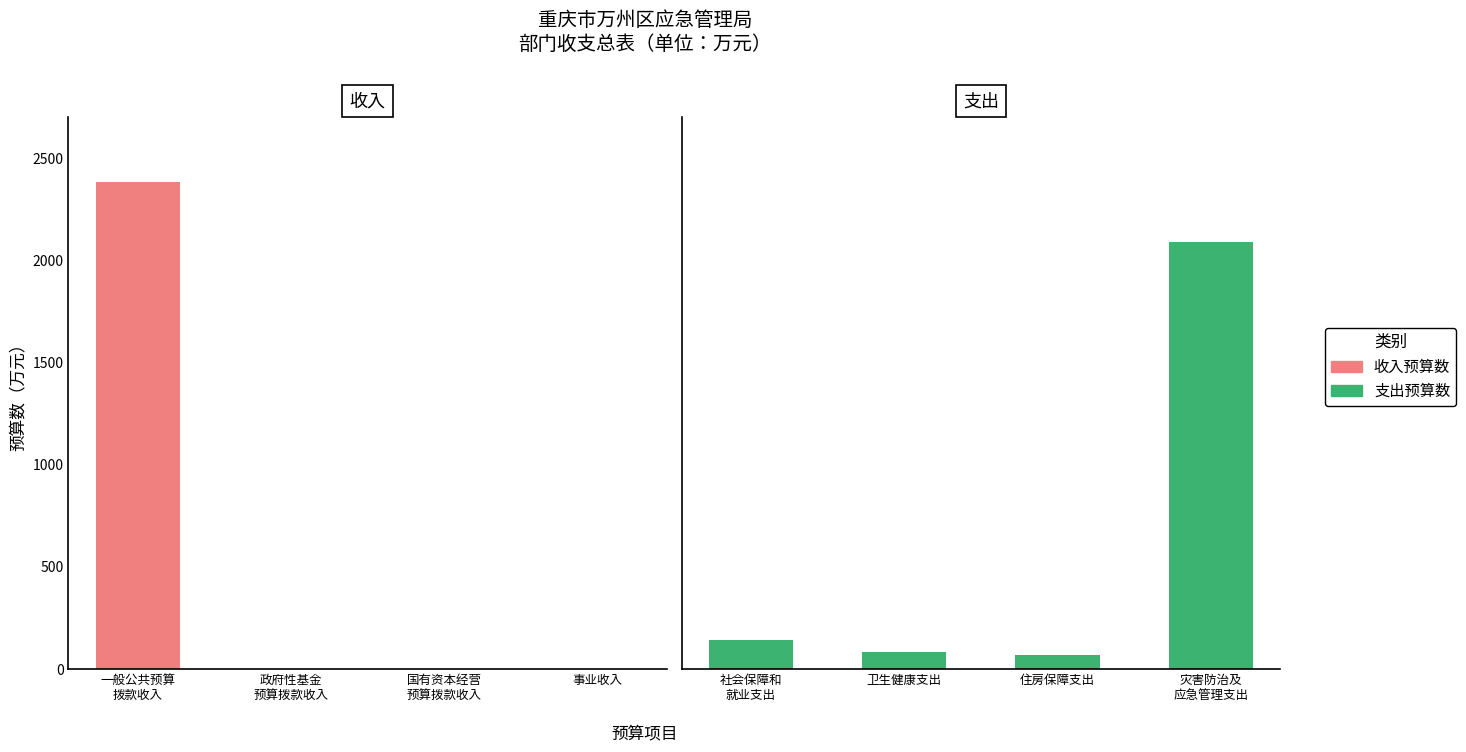

At which label does 收入预算数 reach its peak?

一般公共预算
拨款收入